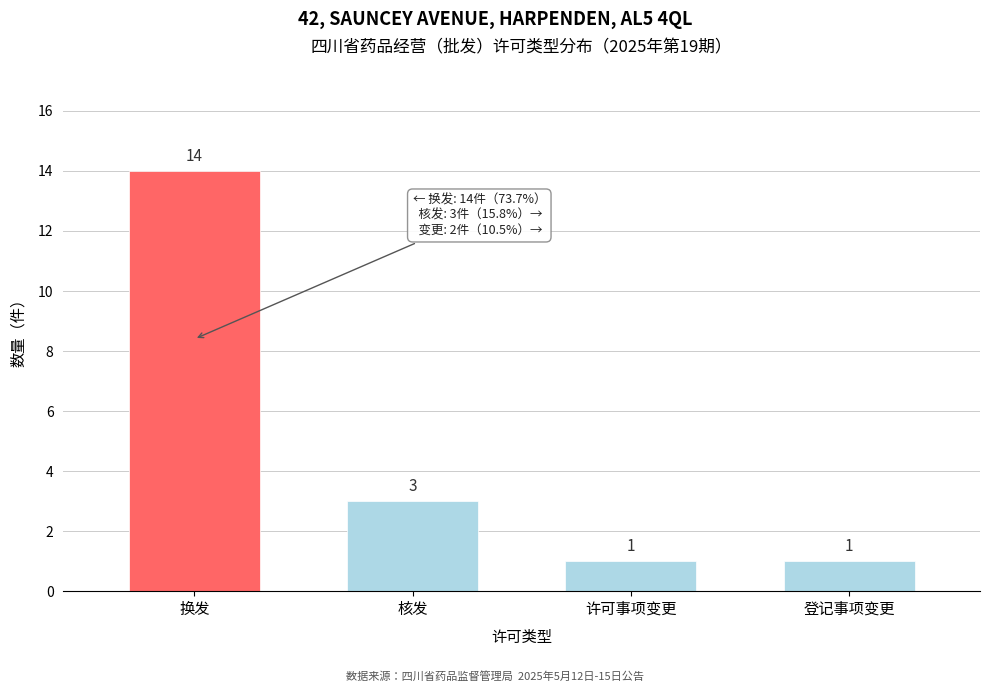

Reading left to right, extract all data points from this chart.

换发=14	核发=3	许可事项变更=1	登记事项变更=1